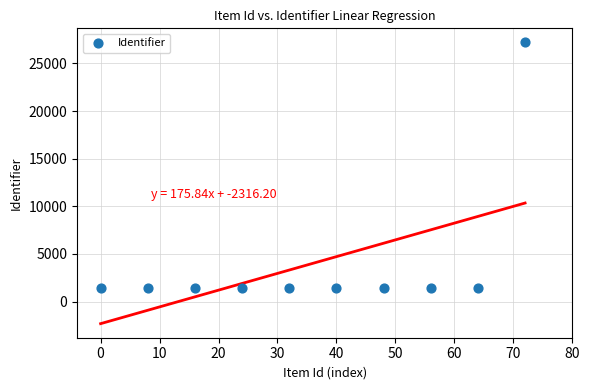

What is the average Y value?

4014